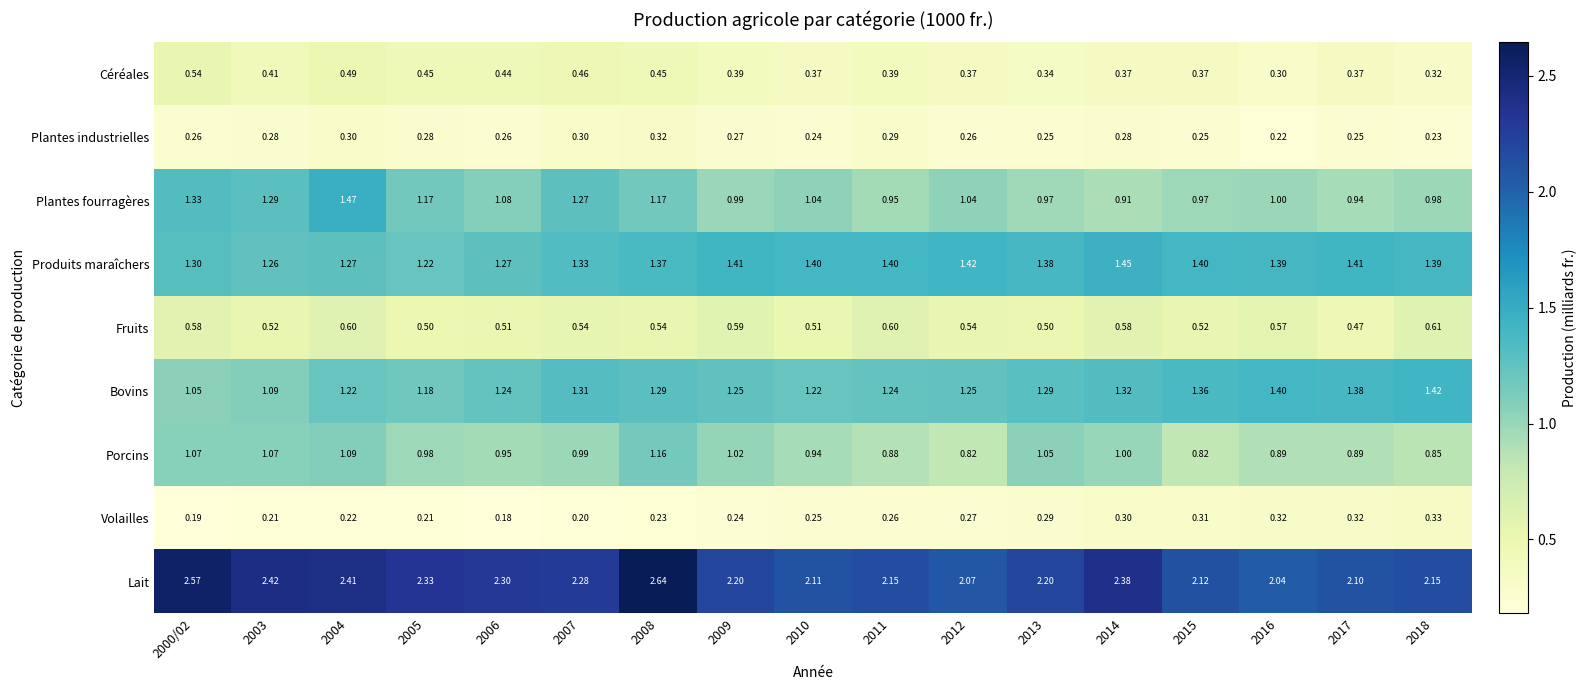

At 2012, list the series in order from largest to smallest.

Lait, Produits maraîchers, Bovins, Plantes fourragères, Porcins, Fruits, Céréales, Volailles, Plantes industrielles